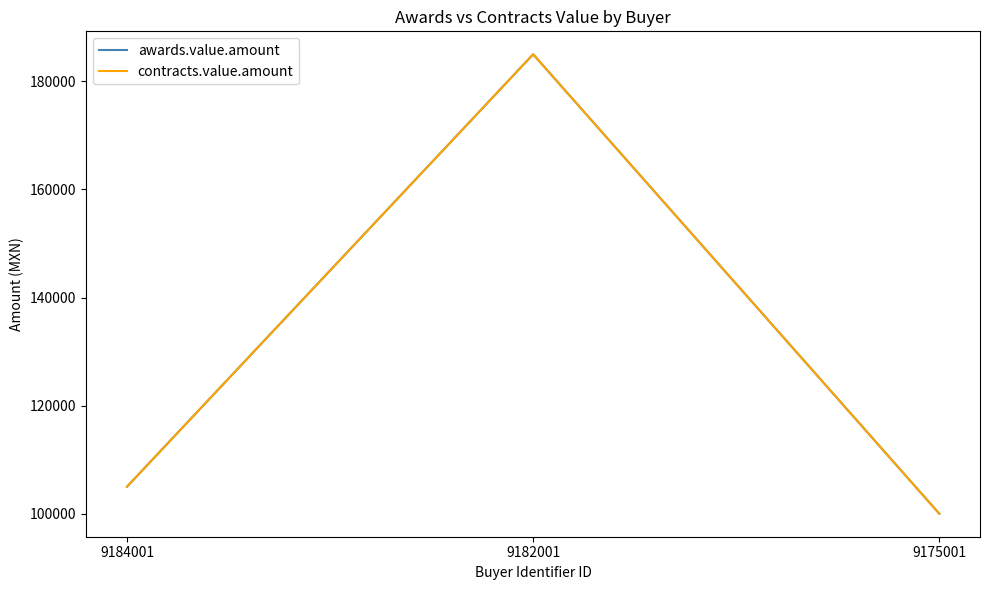

Does the chart have visible grid lines?

No